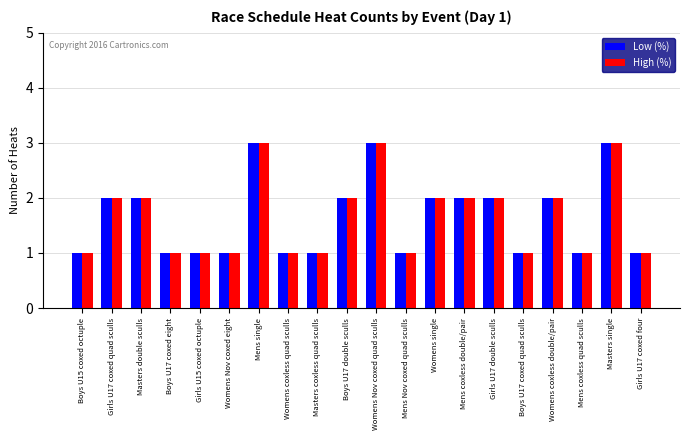

Reading left to right, transcribe all the data shown in this chart.

Low (%): 1	2	2	1	1	1	3	1	1	2	3	1	2	2	2	1	2	1	3	1
High (%): 1	2	2	1	1	1	3	1	1	2	3	1	2	2	2	1	2	1	3	1